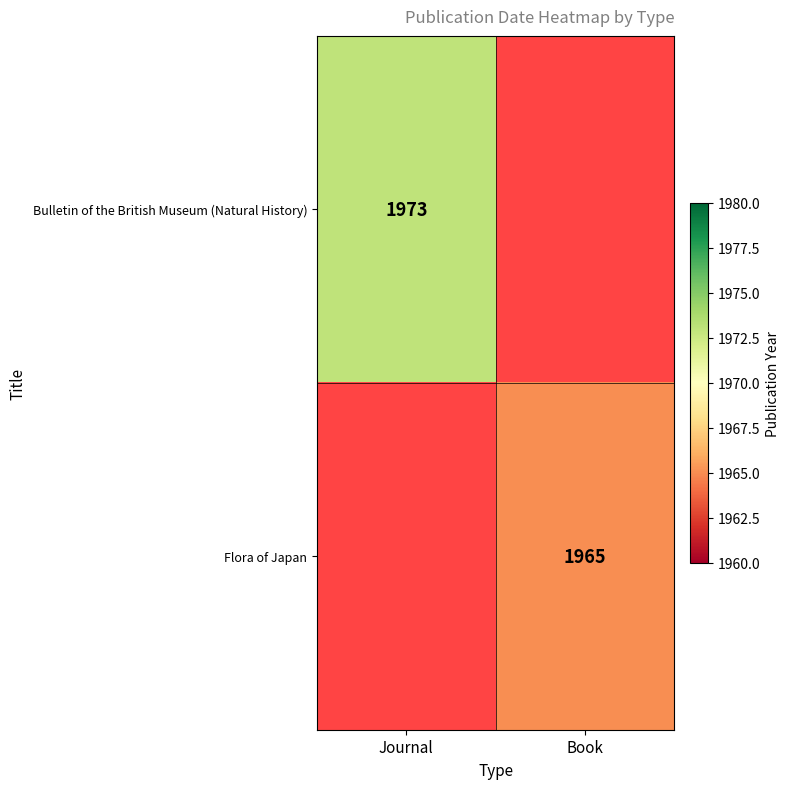

True or false: Flora of Japan has a value of 2648 at Book.

False